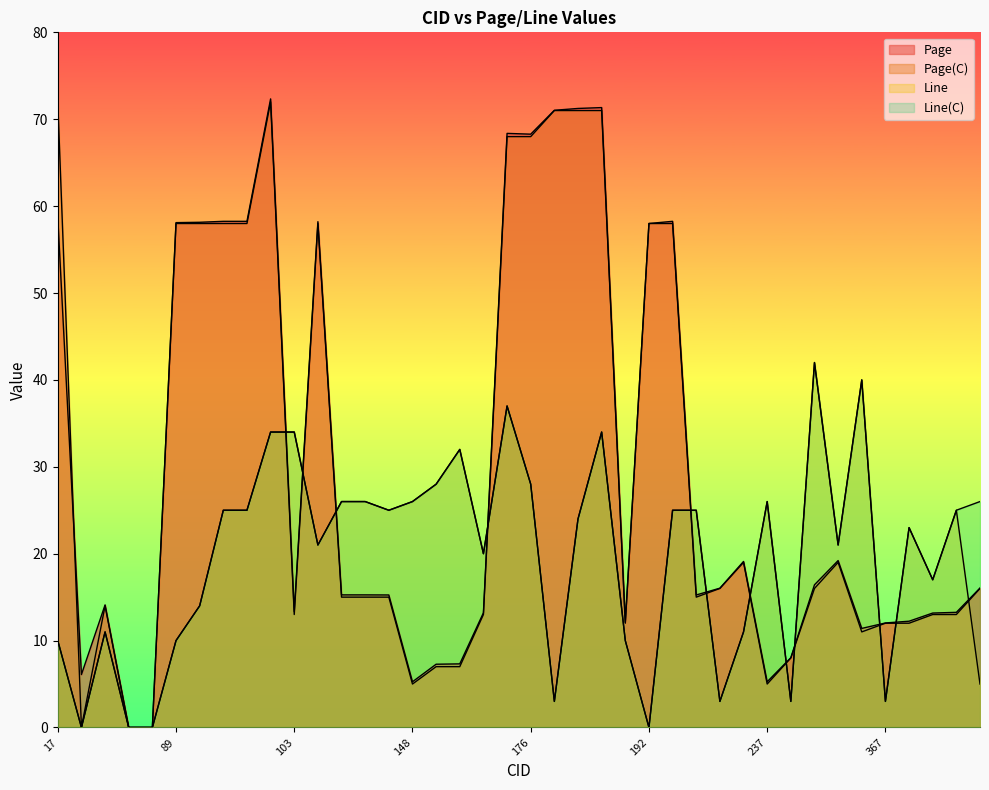

What is the difference between the highest and lowest values at 306?

2.0